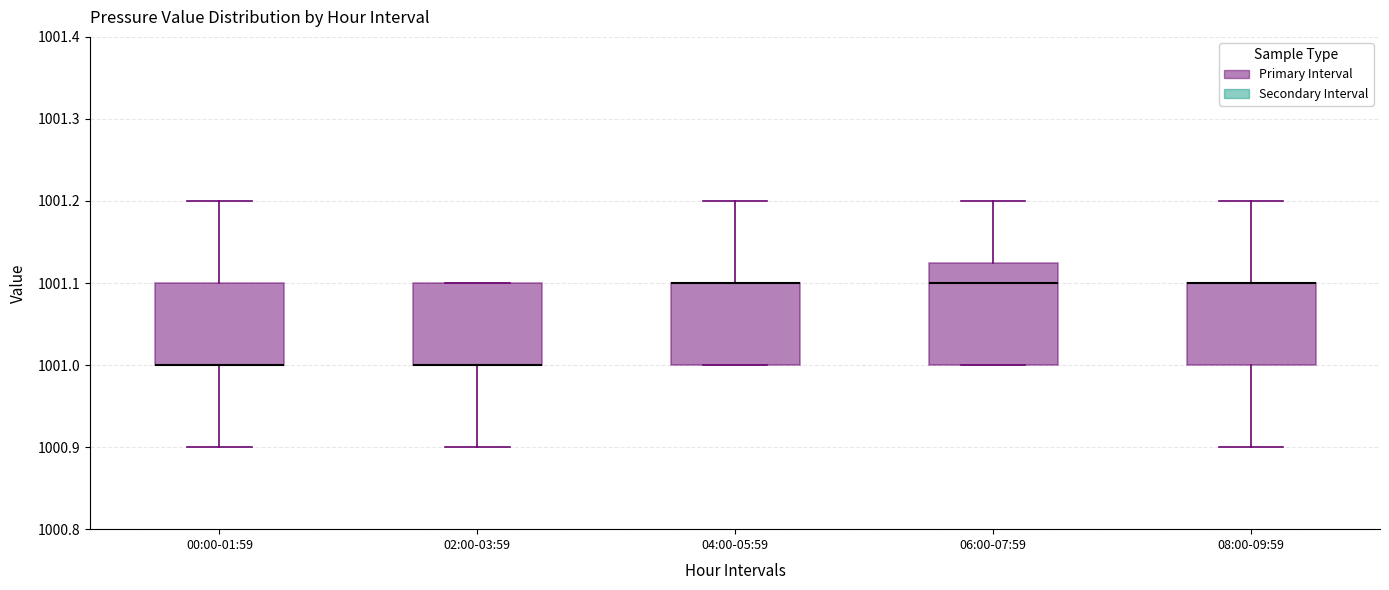

Reading left to right, transcribe this box plot: for each box, give where its median line is, the range the box spans, and where its two whiskers end, as read against the y-axis. The values are not printed on the chart, so give them approximately, as read against the axis.

00:00-01:59: median 1001.00 (drawn on the box's lower edge), box 1001.00 to 1001.10, whiskers 1000.90 to 1001.20
02:00-03:59: median 1001.00 (drawn on the box's lower edge), box 1001.00 to 1001.10, whiskers 1000.90 to 1001.10
04:00-05:59: median 1001.10 (drawn on the box's upper edge), box 1001.00 to 1001.10, whiskers 1001.00 to 1001.20
06:00-07:59: median 1001.10, box 1001.00 to 1001.13, whiskers 1001.00 to 1001.20
08:00-09:59: median 1001.10 (drawn on the box's upper edge), box 1001.00 to 1001.10, whiskers 1000.90 to 1001.20